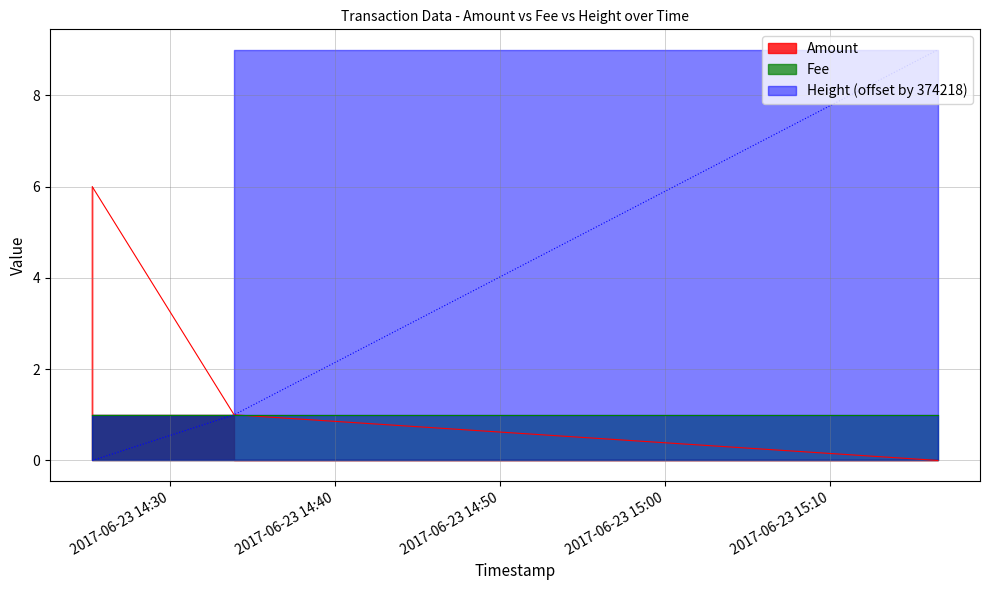

At which category is the sum across all series the highest?

2017-06-23 15:16:32